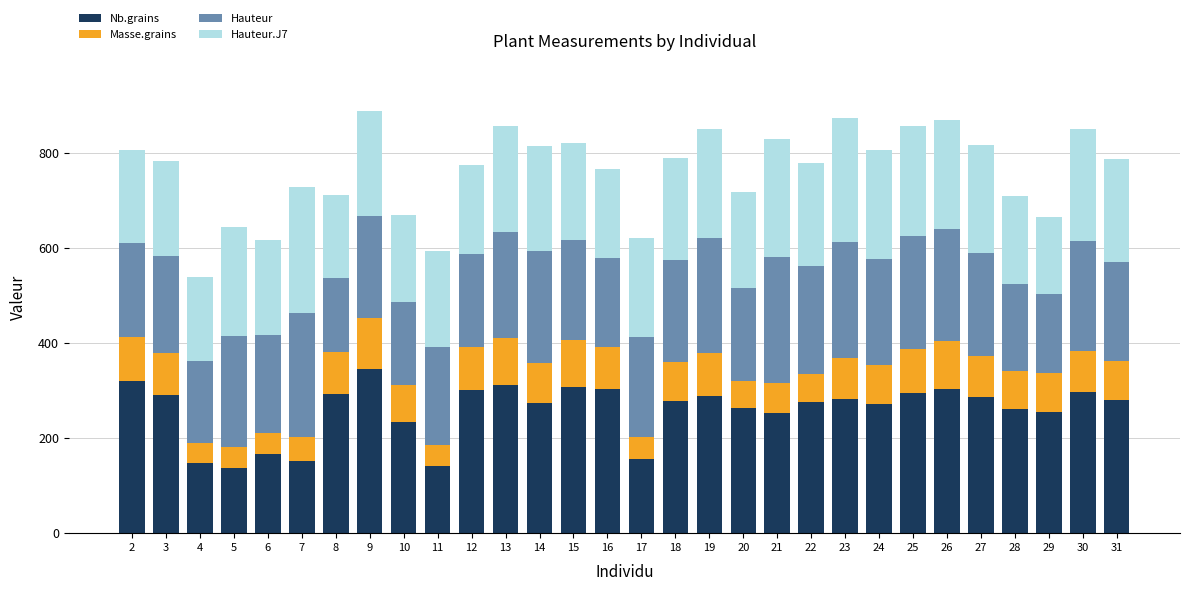

What is the total value across all series at 5?

644.2